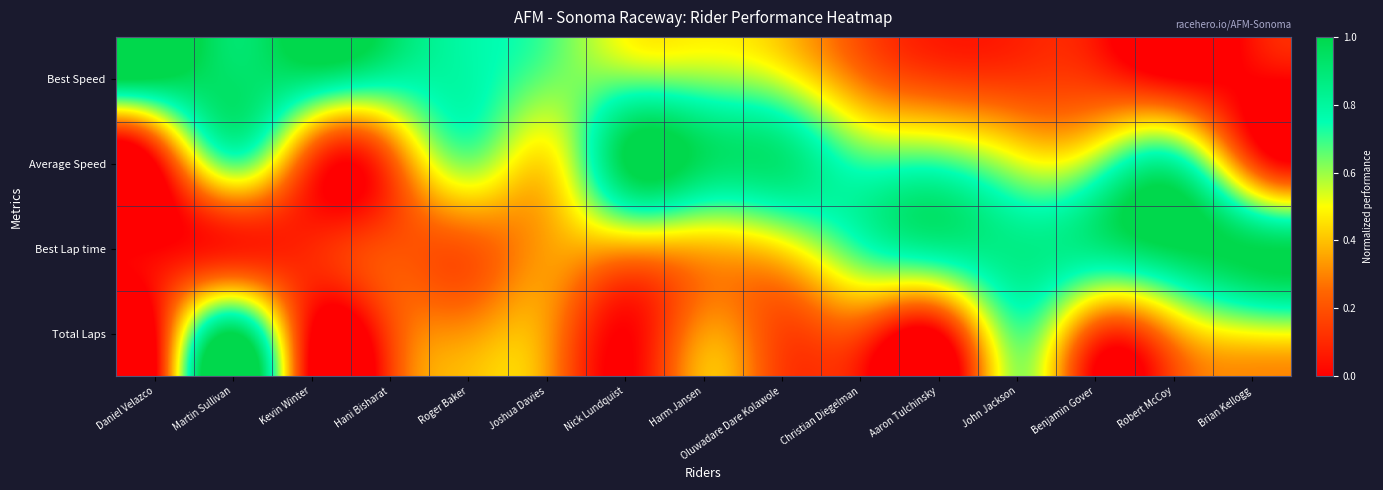

What is the maximum value shown in the chart?

1.0